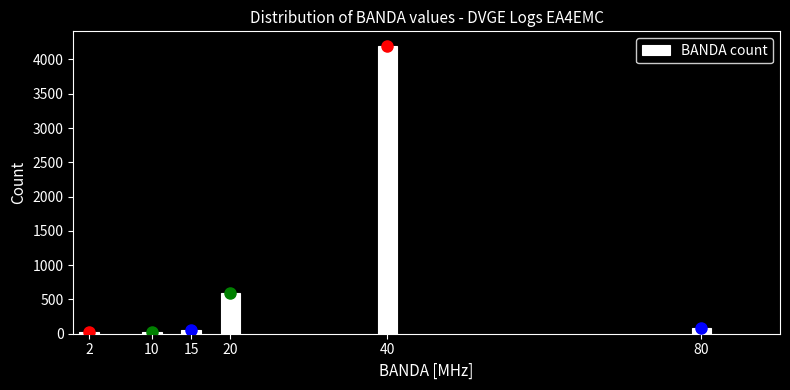

What is the greatest value displayed?

4200